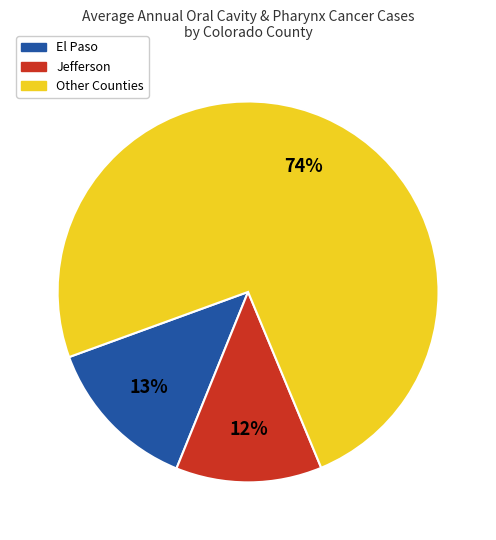

Is there a majority slice in this chart?

Yes